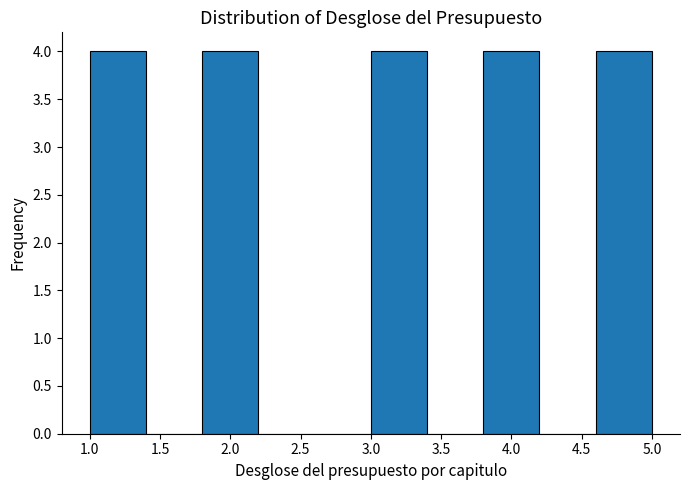

Reading left to right, list every bar in this chart as the range it spans on the x-axis followed by its height. The values are not printed on the chart, so give them approximately, as read against the axis.

1.0 to 1.4: 4
1.4 to 1.8: 0
1.8 to 2.2: 4
2.2 to 2.6: 0
2.6 to 3.0: 0
3.0 to 3.4: 4
3.4 to 3.8: 0
3.8 to 4.2: 4
4.2 to 4.6: 0
4.6 to 5.0: 4